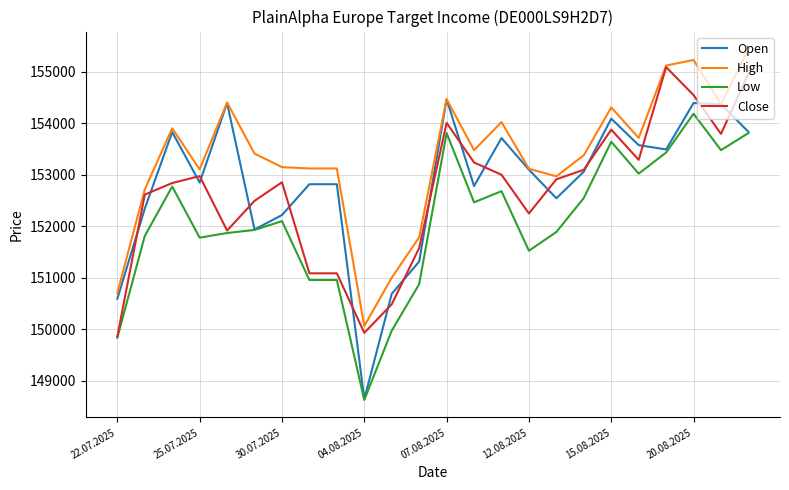

Which series has the largest range (max minus min)?

Open